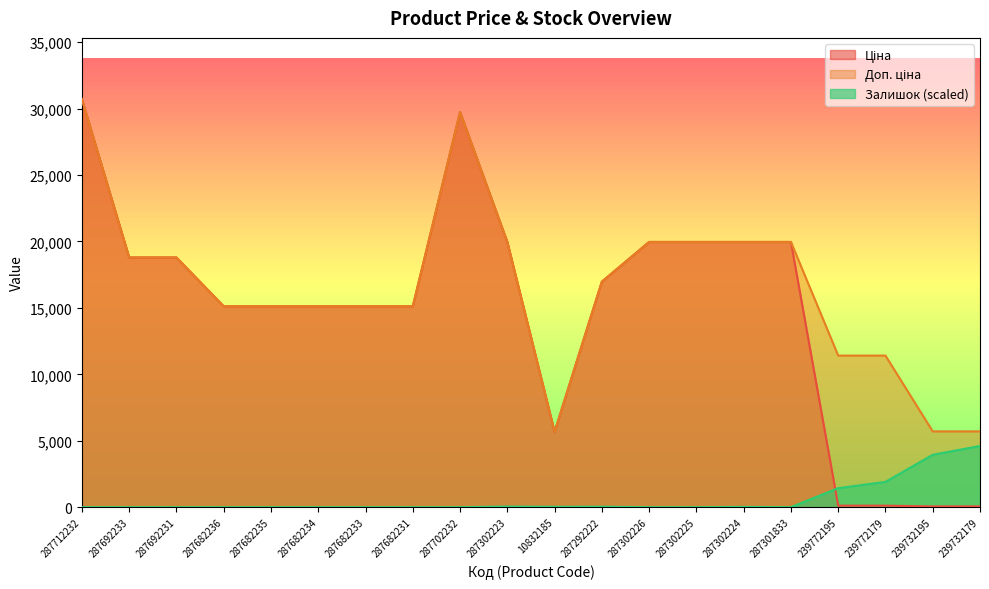

What is the value of the Доп. ціна point at the 19th from the left?

5705.0